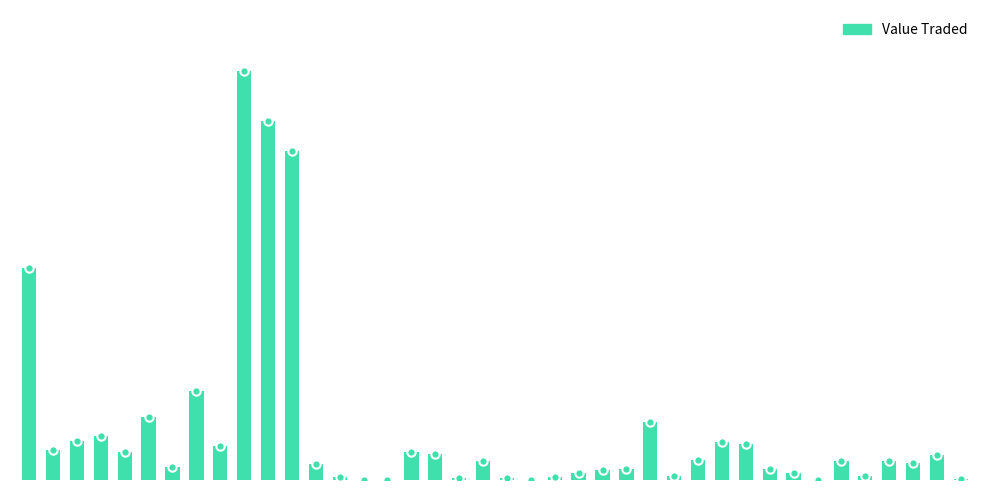

Which label corresponds to the smallest value in the chart?

14